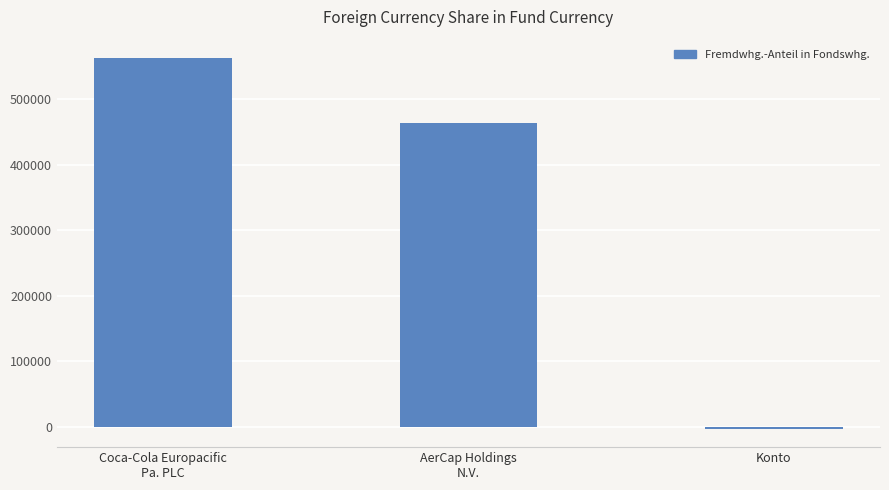

List the labels in order of value, smallest first.

Konto, AerCap Holdings
N.V., Coca-Cola Europacific
Pa. PLC